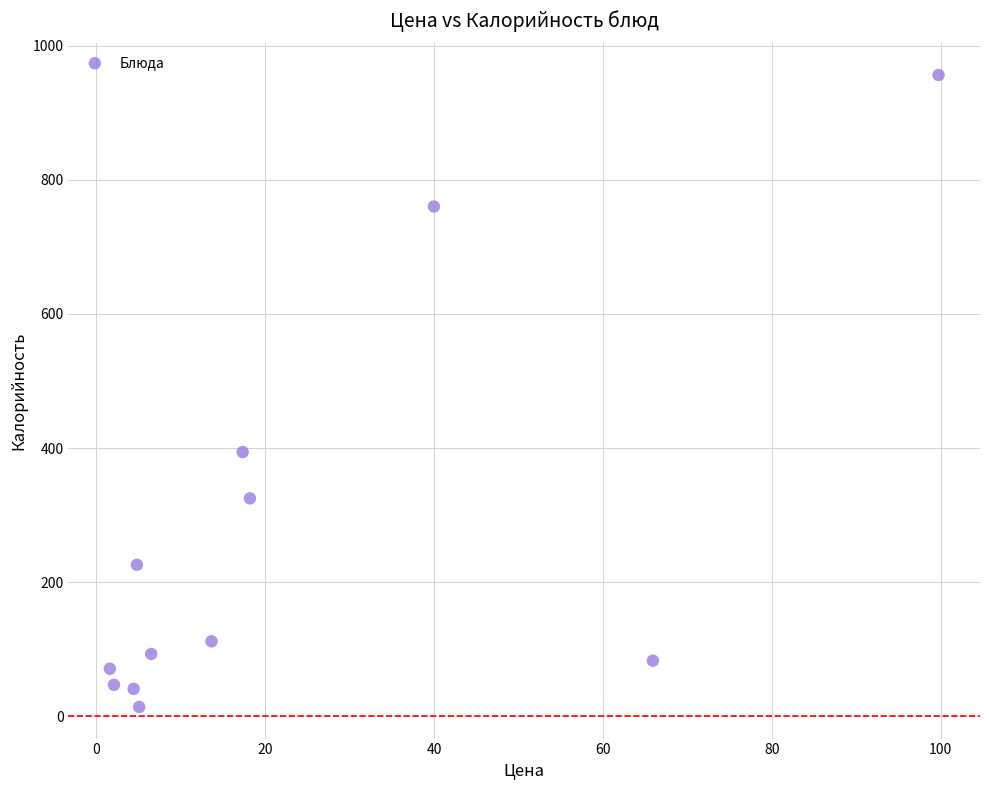

What is the average Y value?

260